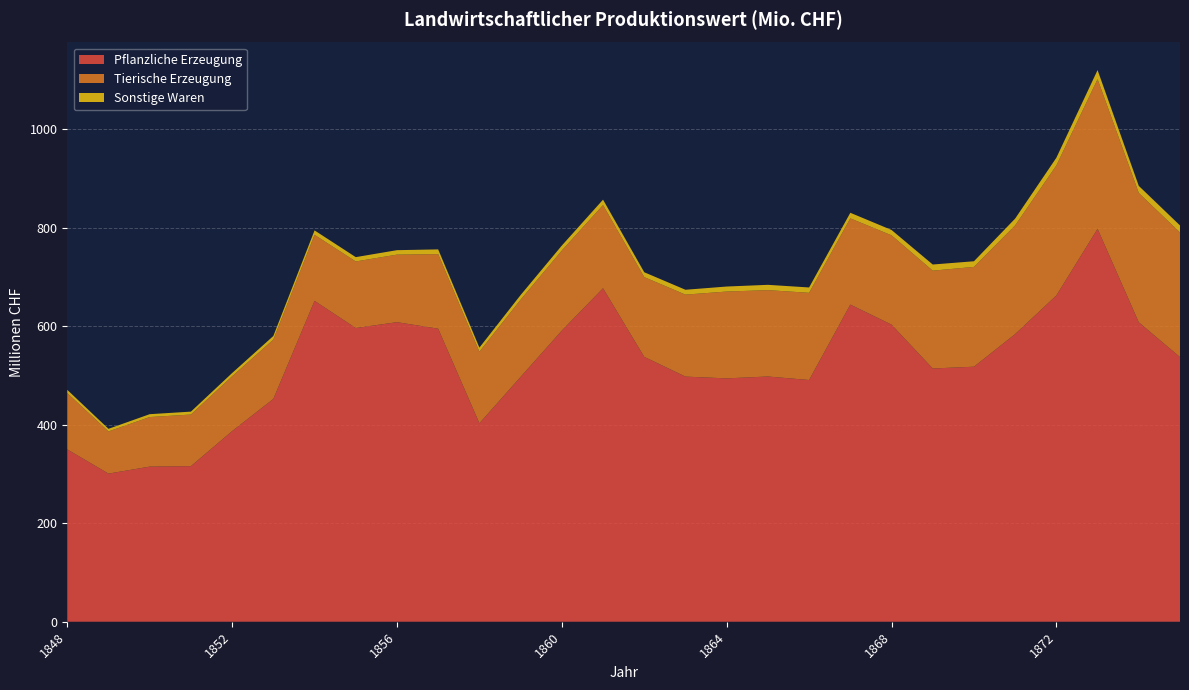

Reading left to right, list all the values displayed in this chart.

Pflanzliche Erzeugung: 1848=350.0	1849=300.8	1850=315.1	1851=316.0	1852=387.2	1853=452.5	1854=651.7	1855=596.5	1856=608.4	1857=595.1	1858=403.1	1859=497.3	1860=591.4	1861=677.3	1862=538.0	1863=497.9	1864=494.2	1865=498.1	1866=490.9	1867=644.1	1868=603.4	1869=514.3	1870=518.0	1871=584.3	1872=662.7	1873=798.0	1874=608.1	1875=537.5
Tierische Erzeugung: 1848=114.4	1849=85.6	1850=100.7	1851=104.8	1852=111.3	1853=120.5	1854=134.1	1855=135.2	1856=137.2	1857=151.4	1858=145.3	1859=156.8	1860=162.6	1861=168.9	1862=161.9	1863=166.5	1864=176.3	1865=175.4	1866=177.1	1867=175.1	1868=181.4	1869=198.7	1870=202.7	1871=220.7	1872=264.0	1873=304.0	1874=262.7	1875=253.1
Sonstige Waren: 1848=6.5	1849=5.3	1850=5.8	1851=5.9	1852=6.6	1853=7.3	1854=9.0	1855=8.8	1856=9.1	1857=9.6	1858=8.3	1859=9.4	1860=10.1	1861=11.0	1862=9.9	1863=9.9	1864=10.2	1865=10.8	1866=10.8	1867=11.3	1868=10.9	1869=12.5	1870=11.4	1871=13.8	1872=15.7	1873=18.4	1874=14.4	1875=14.3